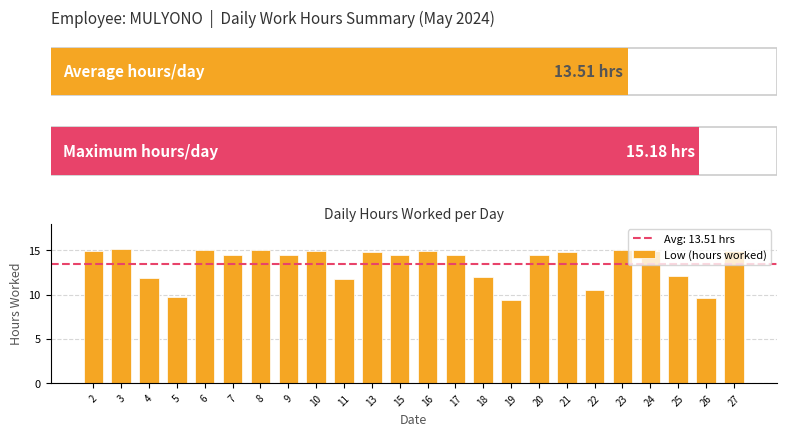

What is the sum of all Low (hours worked) values?

324.2